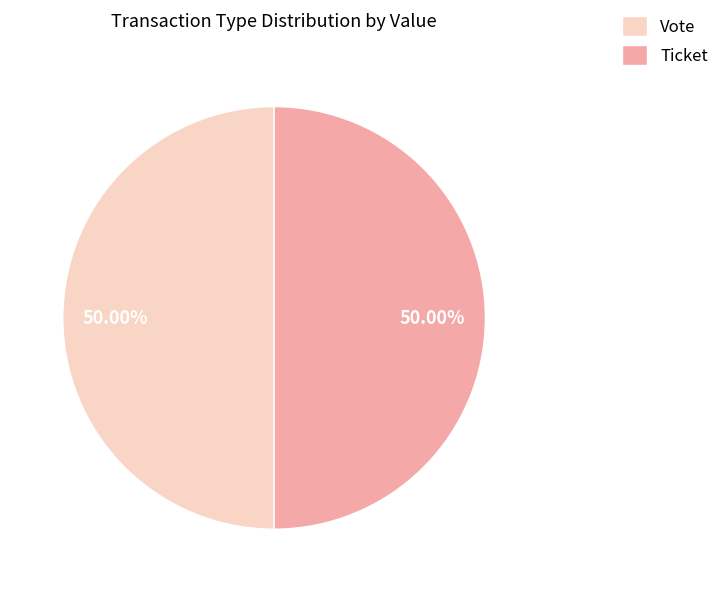

Do Vote and Ticket together represent more than half of the pie?

Yes